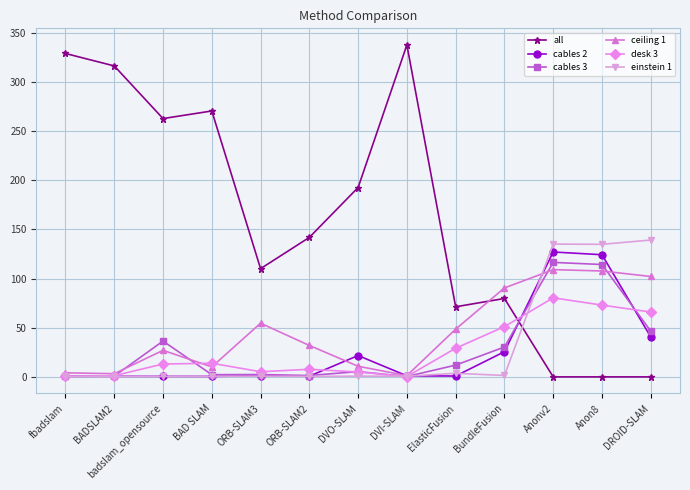

In einstein 1, how many points are higher than both neighbors (excluding endpoints)?

5